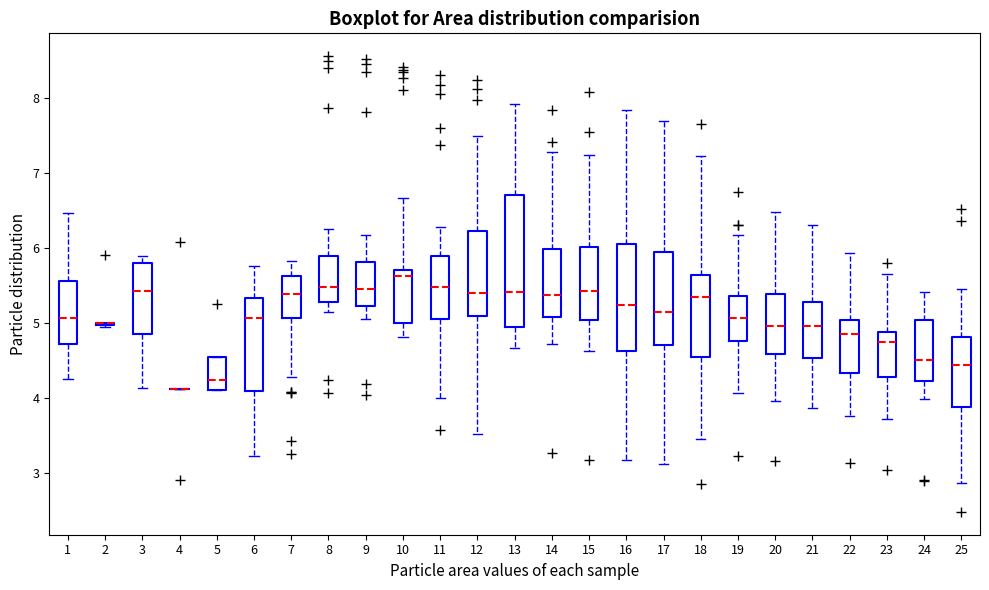

Which box is the tallest, from its lower edge to its upper edge?

13